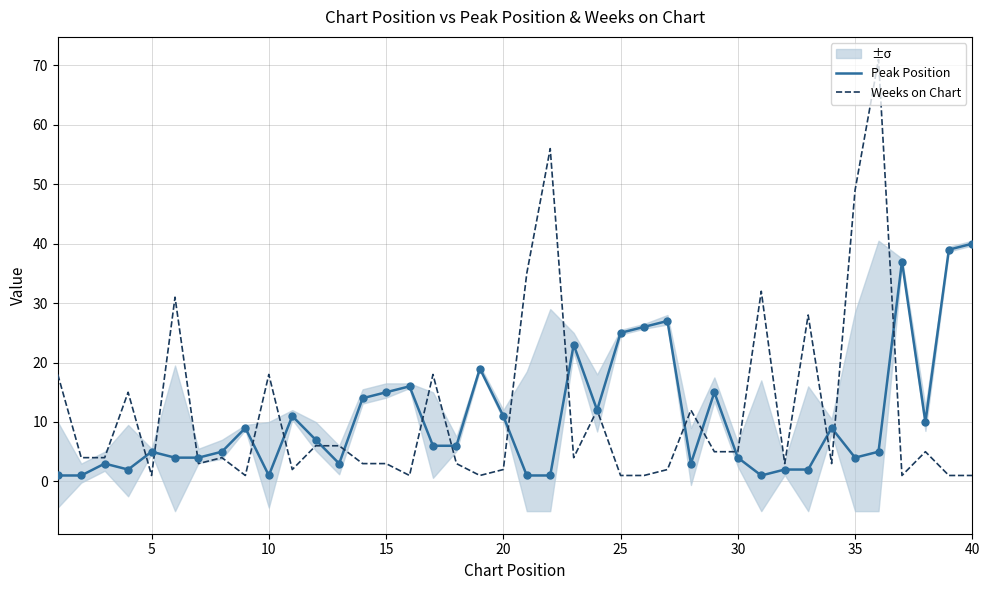

Which series has the widest spread of Y values?

Weeks on Chart